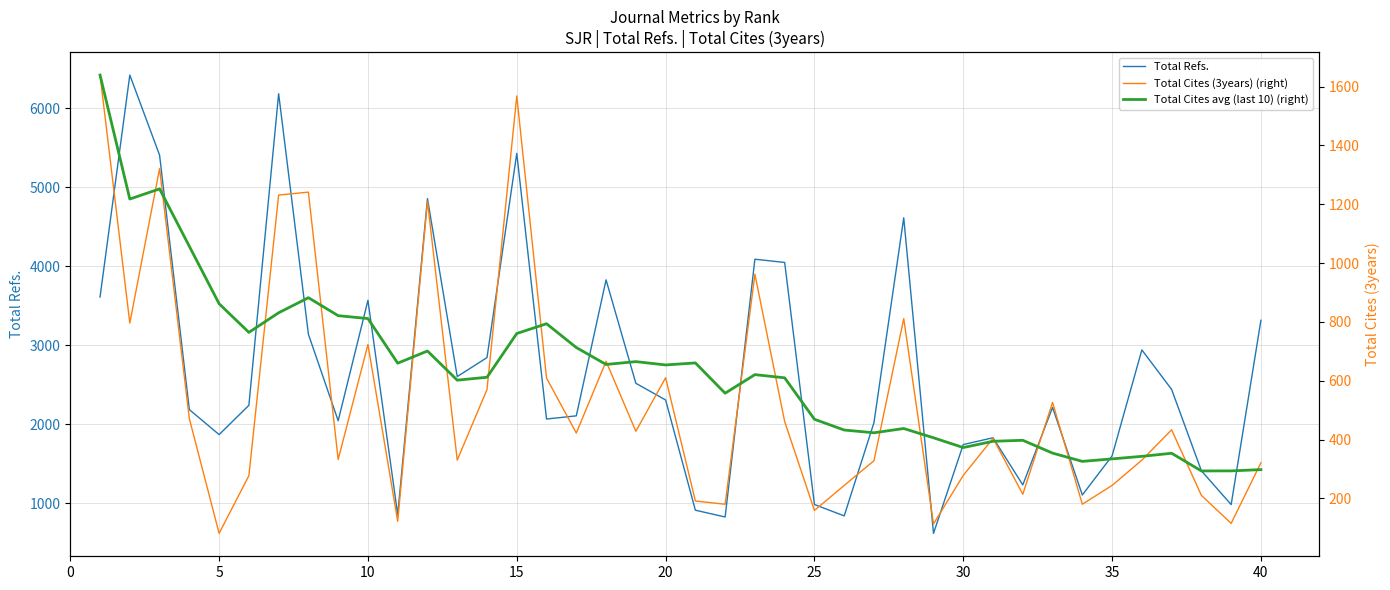

What is the minimum value for Total Refs.?

622